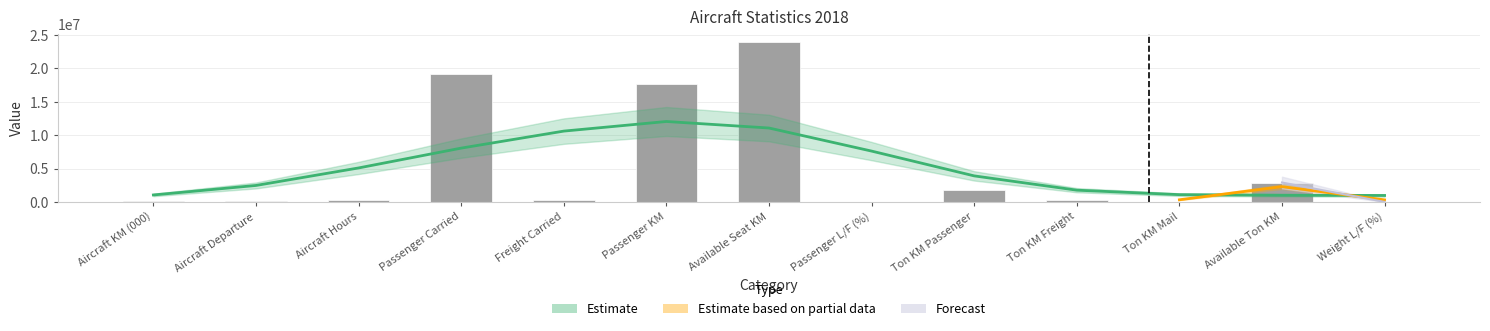

What is the change in value from Freight Carried to Passenger KM?

+17473213